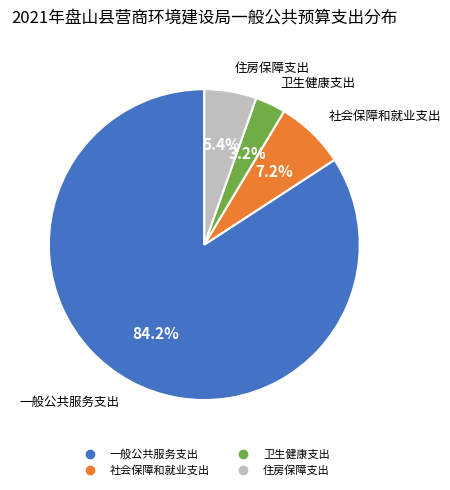

What is the largest slice in the pie chart?

一般公共服务支出